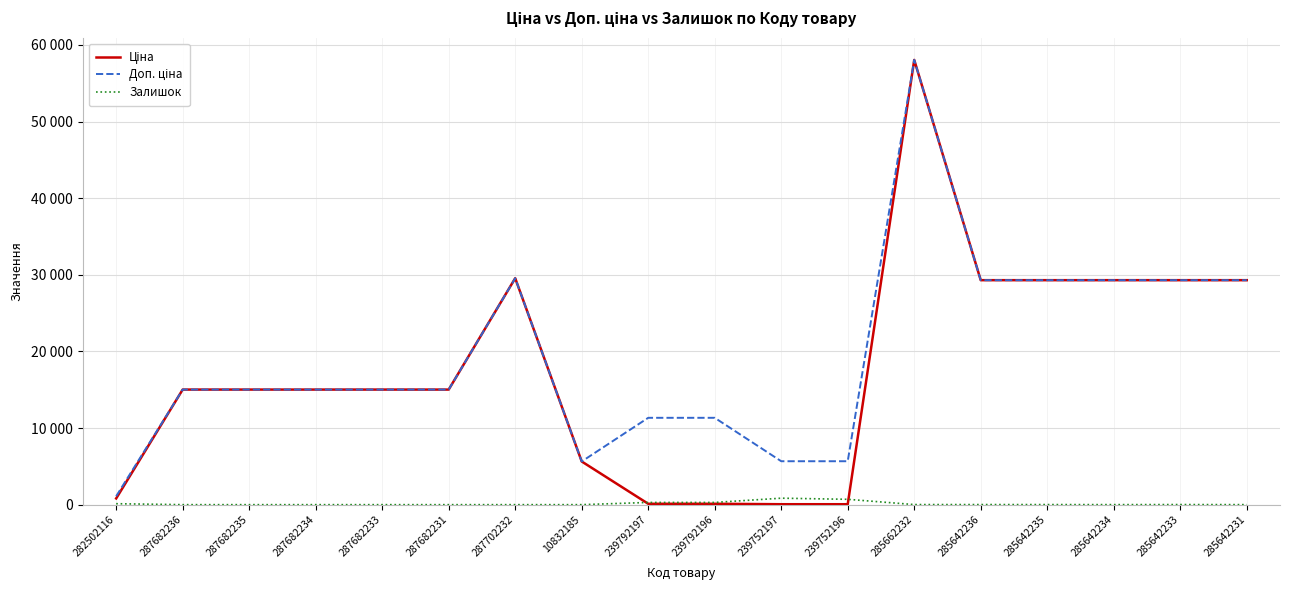

The Залишок series shows 12.0 at 285662232. True or false?

True